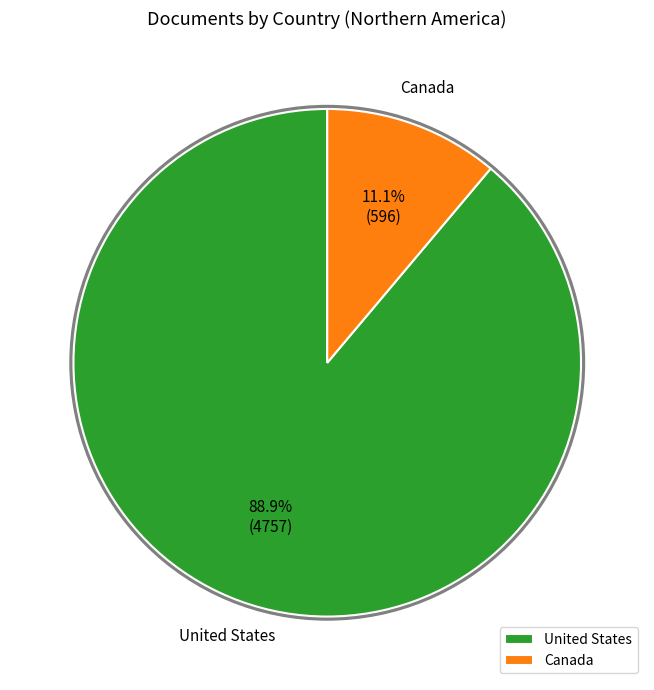

What is the ratio of the value at United States to the value at Canada?

8.0